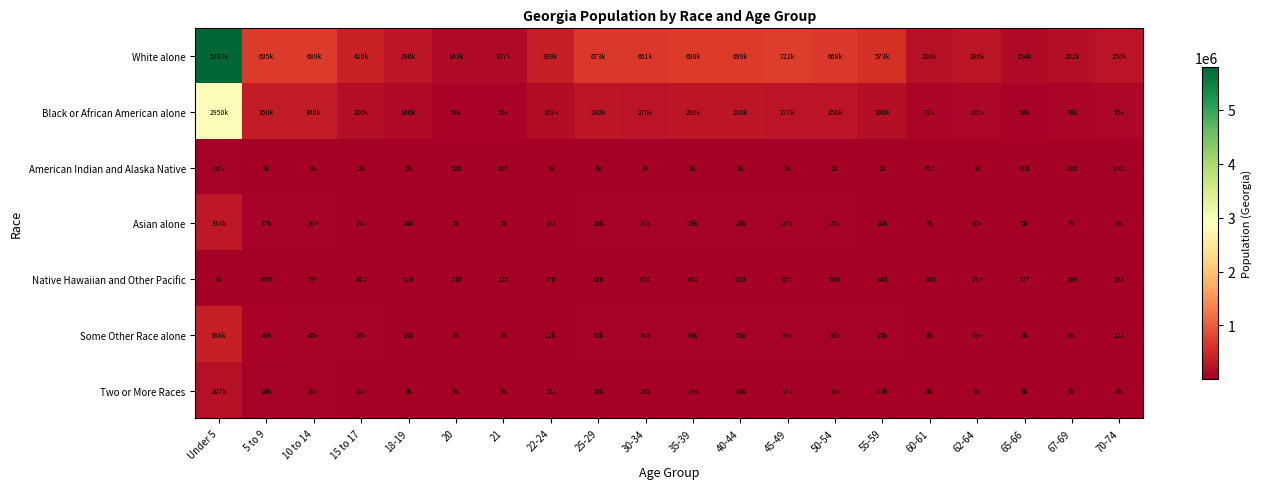

True or false: Native Hawaiian and Other Pacific has a value of 620 at 25-29.

True